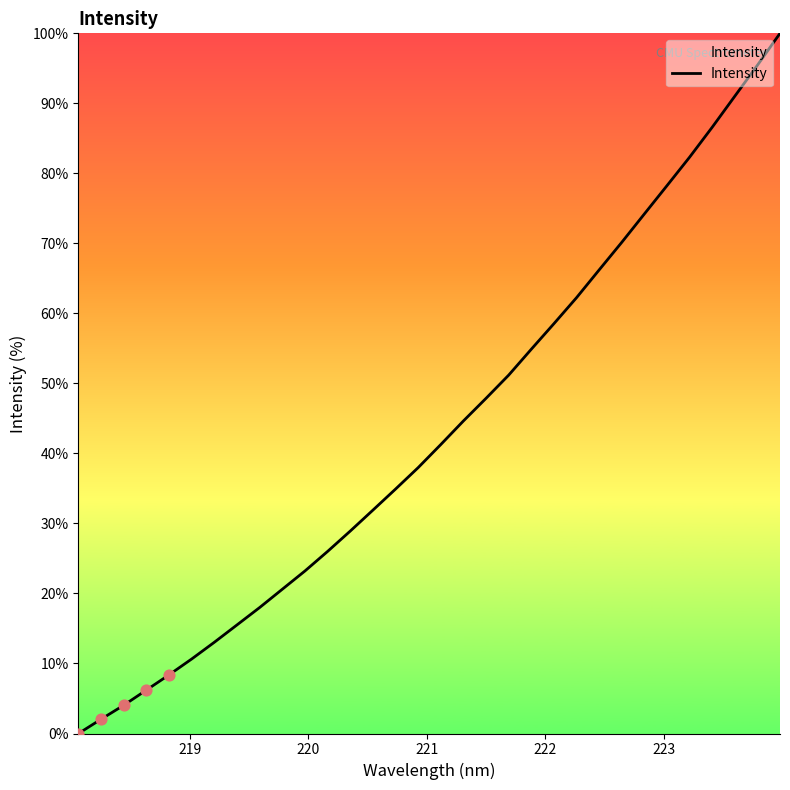

What is the maximum value shown in the chart?

100.0